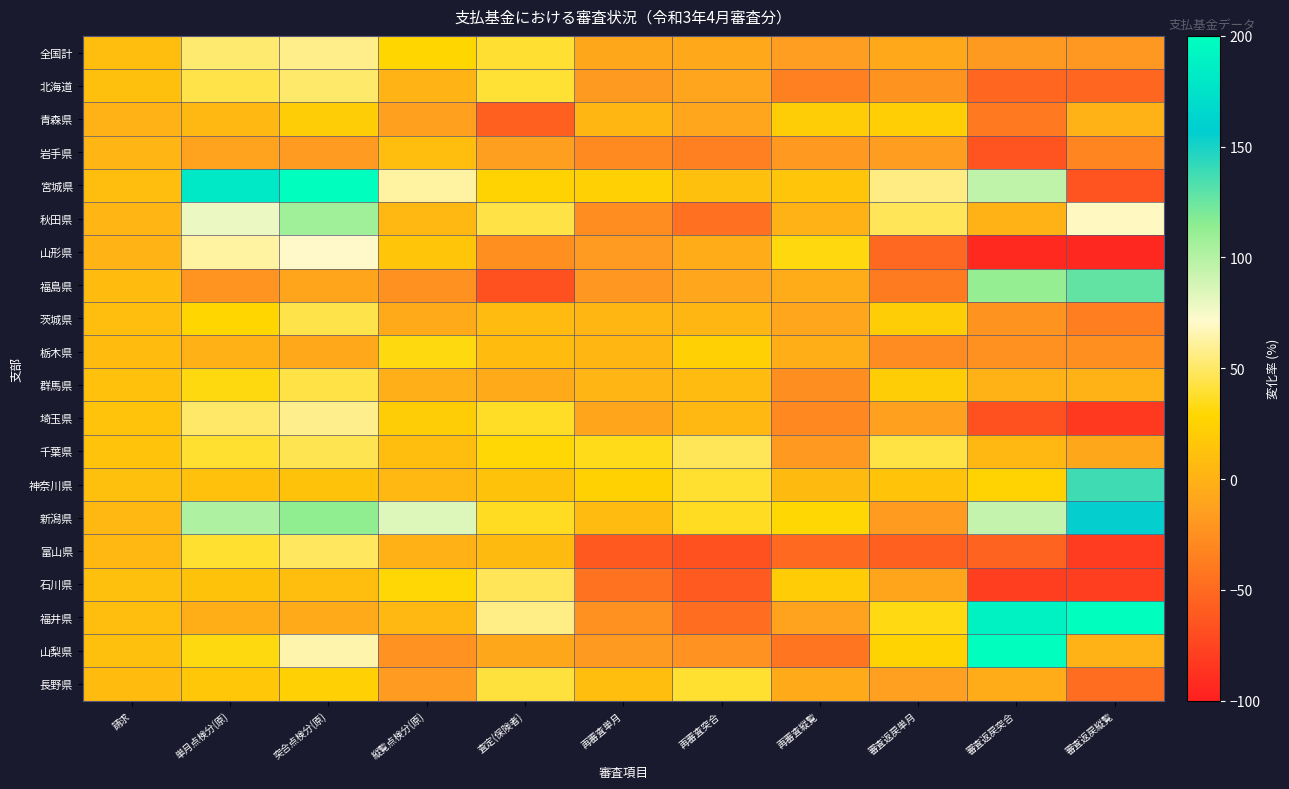

Reading left to right, transcribe all the data shown in this chart.

全国計: 請求=9.2	単月点検分(原)=51.9	突合点検分(原)=57.4	縦覧点検分(原)=27.9	査定(保険者)=39.3	再審査単月=-8.5	再審査突合=-6.6	再審査縦覧=-15.2	審査返戻単月=-7.0	審査返戻突合=-17.5	審査返戻縦覧=-19.6
北海道: 請求=10.4	単月点検分(原)=44.1	突合点検分(原)=50.8	縦覧点検分(原)=1.4	査定(保険者)=39.9	再審査単月=-17.6	再審査突合=-10.4	再審査縦覧=-35.0	審査返戻単月=-22.2	審査返戻突合=-51.8	審査返戻縦覧=-51.8
青森県: 請求=0.7	単月点検分(原)=4.7	突合点検分(原)=20.8	縦覧点検分(原)=-13.0	査定(保険者)=-57.0	再審査単月=3.7	再審査突合=-8.8	再審査縦覧=21.5	審査返戻単月=22.3	審査返戻突合=-39.7	審査返戻縦覧=0.0
岩手県: 請求=2.3	単月点検分(原)=-12.2	突合点検分(原)=-16.8	縦覧点検分(原)=9.3	査定(保険者)=-14.5	再審査単月=-27.4	再審査突合=-35.0	再審査縦覧=-18.1	審査返戻単月=-16.0	審査返戻突合=-64.9	審査返戻縦覧=-31.9
宮城県: 請求=8.8	単月点検分(原)=181.1	突合点検分(原)=218.9	縦覧点検分(原)=61.8	査定(保険者)=25.3	再審査単月=23.7	再審査突合=10.8	再審査縦覧=15.1	審査返戻単月=56.0	審査返戻突合=95.2	審査返戻縦覧=-65.2
秋田県: 請求=2.9	単月点検分(原)=78.5	突合点検分(原)=107.7	縦覧点検分(原)=4.4	査定(保険者)=43.2	再審査単月=-26.7	再審査突合=-45.0	再審査縦覧=-0.0	審査返戻単月=46.7	審査返戻突合=0.3	審査返戻縦覧=68.8
山形県: 請求=1.2	単月点検分(原)=61.8	突合点検分(原)=70.6	縦覧点検分(原)=15.7	査定(保険者)=-24.8	再審査単月=-17.2	再審査突合=-4.6	再審査縦覧=31.3	審査返戻単月=-51.3	審査返戻突合=-93.4	審査返戻縦覧=-93.7
福島県: 請求=8.0	単月点検分(原)=-21.0	突合点検分(原)=-10.0	縦覧点検分(原)=-24.2	査定(保険者)=-66.8	再審査単月=-20.1	再審査突合=-9.1	再審査縦覧=-3.9	審査返戻単月=-38.6	審査返戻突合=111.8	審査返戻縦覧=127.8
茨城県: 請求=8.7	単月点検分(原)=28.3	突合点検分(原)=44.4	縦覧点検分(原)=-6.0	査定(保険者)=6.7	再審査単月=3.4	再審査突合=3.3	再審査縦覧=-9.2	審査返戻単月=21.4	審査返戻突合=-22.3	審査返戻縦覧=-36.3
栃木県: 請求=8.1	単月点検分(原)=-0.9	突合点検分(原)=-6.4	縦覧点検分(原)=31.9	査定(保険者)=8.0	再審査単月=3.2	再審査突合=23.6	再審査縦覧=-3.3	審査返戻単月=-27.3	審査返戻突合=-23.3	審査返戻縦覧=-24.5
群馬県: 請求=11.8	単月点検分(原)=32.3	突合点検分(原)=43.3	縦覧点検分(原)=-2.3	査定(保険者)=-5.8	再審査単月=3.0	再審査突合=7.3	再審査縦覧=-25.9	審査返戻単月=21.4	審査返戻突合=0.0	審査返戻縦覧=0.0
埼玉県: 請求=13.2	単月点検分(原)=50.3	突合点検分(原)=58.2	縦覧点検分(原)=21.0	査定(保険者)=37.1	再審査単月=-10.2	再審査突合=4.4	再審査縦覧=-29.8	審査返戻単月=-13.6	審査返戻突合=-66.4	審査返戻縦覧=-82.6
千葉県: 請求=13.5	単月点検分(原)=38.6	突合点検分(原)=45.6	縦覧点検分(原)=10.0	査定(保険者)=29.8	再審査単月=33.7	再審査突合=47.6	再審査縦覧=-18.1	審査返戻単月=42.4	審査返戻突合=5.4	審査返戻縦覧=-8.3
神奈川県: 請求=10.2	単月点検分(原)=11.7	突合点検分(原)=13.0	縦覧点検分(原)=3.9	査定(保険者)=12.7	再審査単月=24.7	再審査突合=38.8	再審査縦覧=6.3	審査返戻単月=14.6	審査返戻突合=24.9	審査返戻縦覧=138.2
新潟県: 請求=3.7	単月点検分(原)=102.5	突合点検分(原)=113.9	縦覧点検分(原)=84.3	査定(保険者)=35.8	再審査単月=7.5	再審査突合=35.7	再審査縦覧=29.3	審査返戻単月=-16.7	審査返戻突合=94.3	審査返戻縦覧=155.0
富山県: 請求=4.5	単月点検分(原)=38.7	突合点検分(原)=48.4	縦覧点検分(原)=-0.8	査定(保険者)=6.3	再審査単月=-60.8	再審査突合=-66.0	再審査縦覧=-50.3	審査返戻単月=-56.8	審査返戻突合=-54.5	審査返戻縦覧=-80.6
石川県: 請求=10.3	単月点検分(原)=12.6	突合点検分(原)=8.7	縦覧点検分(原)=30.0	査定(保険者)=47.0	再審査単月=-44.5	再審査突合=-60.4	再審査縦覧=20.5	審査返戻単月=-10.3	審査返戻突合=-79.5	審査返戻縦覧=-79.2
福井県: 請求=9.0	単月点検分(原)=-2.8	突合点検分(原)=-6.0	縦覧点検分(原)=3.9	査定(保険者)=56.8	再審査単月=-23.3	再審査突合=-48.1	再審査縦覧=-12.6	審査返戻単月=32.4	審査返戻突合=188.4	審査返戻縦覧=497.7
山梨県: 請求=10.7	単月点検分(原)=32.3	突合点検分(原)=64.1	縦覧点検分(原)=-23.0	査定(保険者)=-8.6	再審査単月=-17.4	再審査突合=-22.8	再審査縦覧=-42.5	審査返戻単月=25.7	審査返戻突合=396.0	審査返戻縦覧=0.0
長野県: 請求=8.2	単月点検分(原)=16.9	突合点検分(原)=24.1	縦覧点検分(原)=-17.3	査定(保険者)=41.2	再審査単月=9.8	再審査突合=38.6	再審査縦覧=-5.5	審査返戻単月=-14.0	審査返戻突合=-4.1	審査返戻縦覧=-46.7